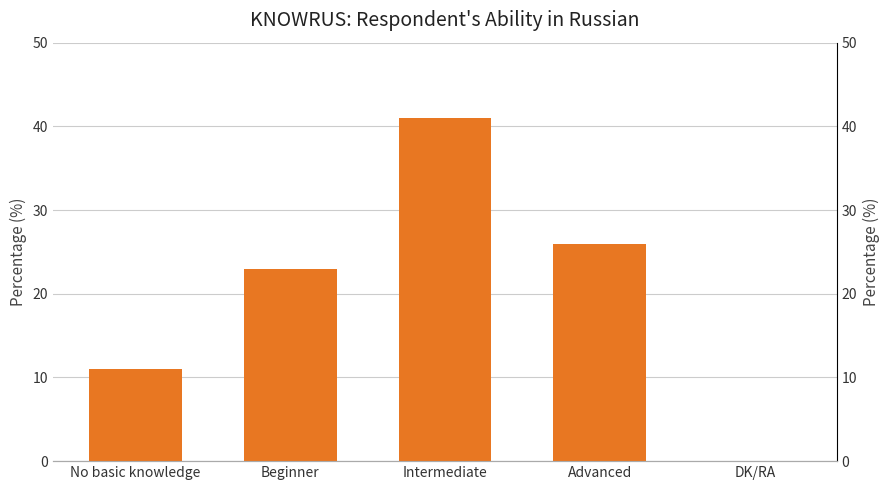

How many positive values are there?

4